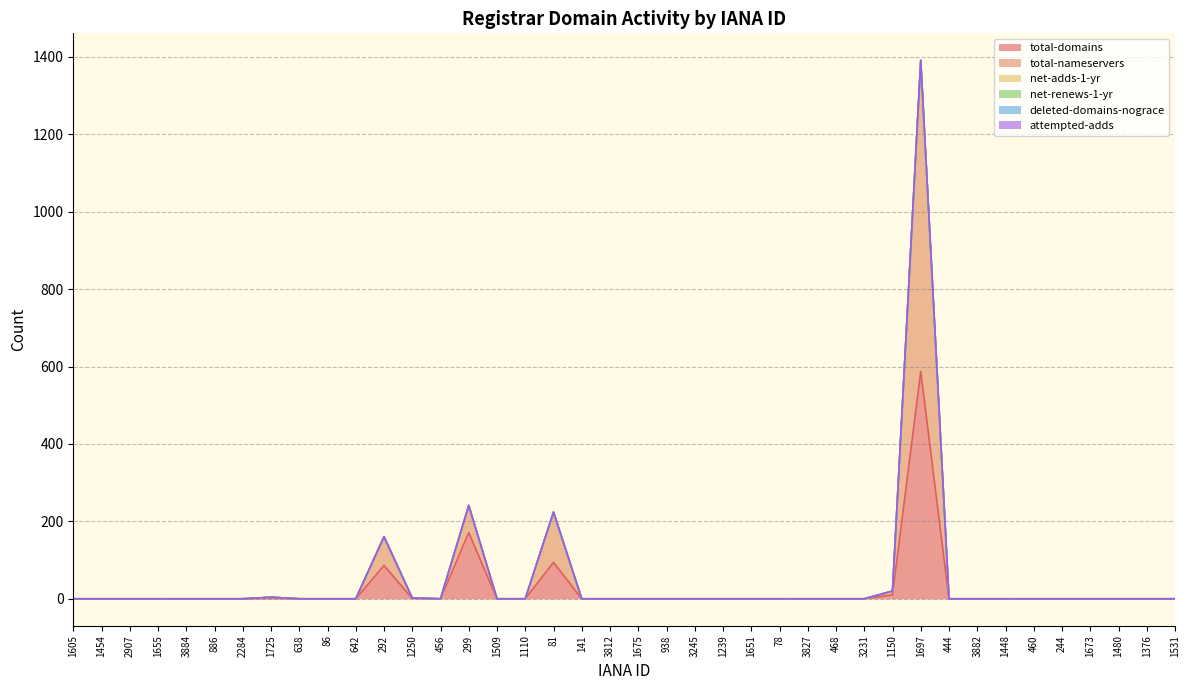

Reading left to right, list all the values displayed in this chart.

total-domains: 1605=0	1454=0	2907=0	1655=0	3884=0	886=0	2284=0	1725=1	638=0	86=0	642=0	292=86	1250=1	456=0	299=171	1509=0	1110=0	81=94	141=0	3812=0	1675=0	938=0	3245=0	1239=0	1651=0	78=0	3827=0	468=0	3231=0	1150=10	1697=587	444=0	3882=0	1448=0	460=0	244=0	1673=0	1480=0	1376=0	1531=0
total-nameservers: 1605=0	1454=0	2907=0	1655=0	3884=0	886=0	2284=0	1725=3	638=0	86=0	642=0	292=73	1250=1	456=0	299=70	1509=0	1110=0	81=130	141=0	3812=0	1675=0	938=0	3245=0	1239=0	1651=0	78=0	3827=0	468=0	3231=0	1150=10	1697=802	444=0	3882=0	1448=0	460=0	244=0	1673=0	1480=0	1376=0	1531=0
net-adds-1-yr: 1605=0	1454=0	2907=0	1655=0	3884=0	886=0	2284=0	1725=0	638=0	86=0	642=0	292=1	1250=0	456=0	299=0	1509=0	1110=0	81=0	141=0	3812=0	1675=0	938=0	3245=0	1239=0	1651=0	78=0	3827=0	468=0	3231=0	1150=0	1697=0	444=0	3882=0	1448=0	460=0	244=0	1673=0	1480=0	1376=0	1531=0
net-renews-1-yr: 1605=0	1454=0	2907=0	1655=0	3884=0	886=0	2284=0	1725=0	638=0	86=0	642=0	292=0	1250=0	456=0	299=0	1509=0	1110=0	81=0	141=0	3812=0	1675=0	938=0	3245=0	1239=0	1651=0	78=0	3827=0	468=0	3231=0	1150=0	1697=2	444=0	3882=0	1448=0	460=0	244=0	1673=0	1480=0	1376=0	1531=0
deleted-domains-nograce: 1605=0	1454=0	2907=0	1655=0	3884=0	886=0	2284=0	1725=0	638=0	86=0	642=0	292=0	1250=0	456=0	299=0	1509=0	1110=0	81=0	141=0	3812=0	1675=0	938=0	3245=0	1239=0	1651=0	78=0	3827=0	468=0	3231=0	1150=0	1697=0	444=0	3882=0	1448=0	460=0	244=0	1673=0	1480=0	1376=0	1531=0
attempted-adds: 1605=0	1454=0	2907=0	1655=0	3884=0	886=0	2284=0	1725=0	638=0	86=0	642=0	292=1	1250=0	456=0	299=0	1509=0	1110=0	81=0	141=0	3812=0	1675=0	938=0	3245=0	1239=0	1651=0	78=0	3827=0	468=0	3231=0	1150=0	1697=0	444=0	3882=0	1448=0	460=0	244=0	1673=0	1480=0	1376=0	1531=0